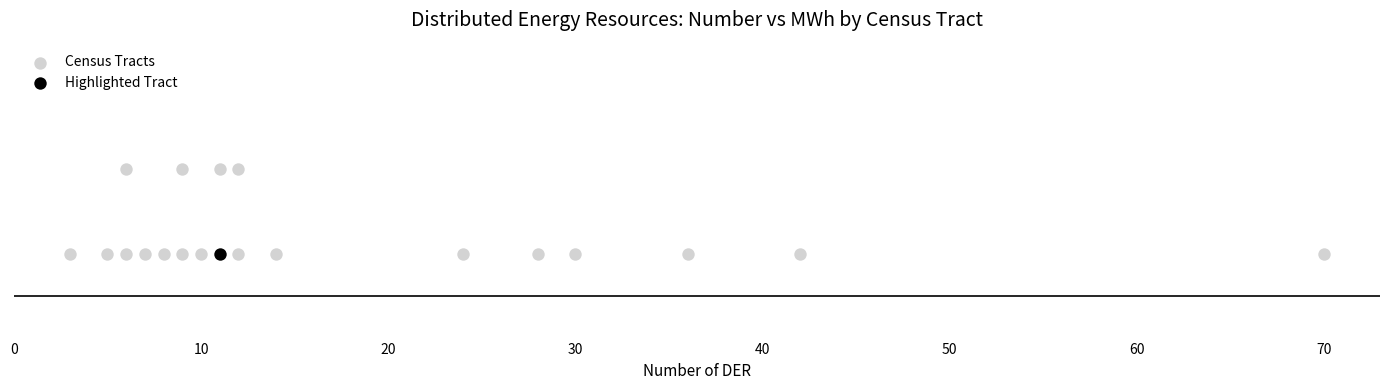

What are all the series names shown in the legend?

Census Tracts, Highlighted Tract